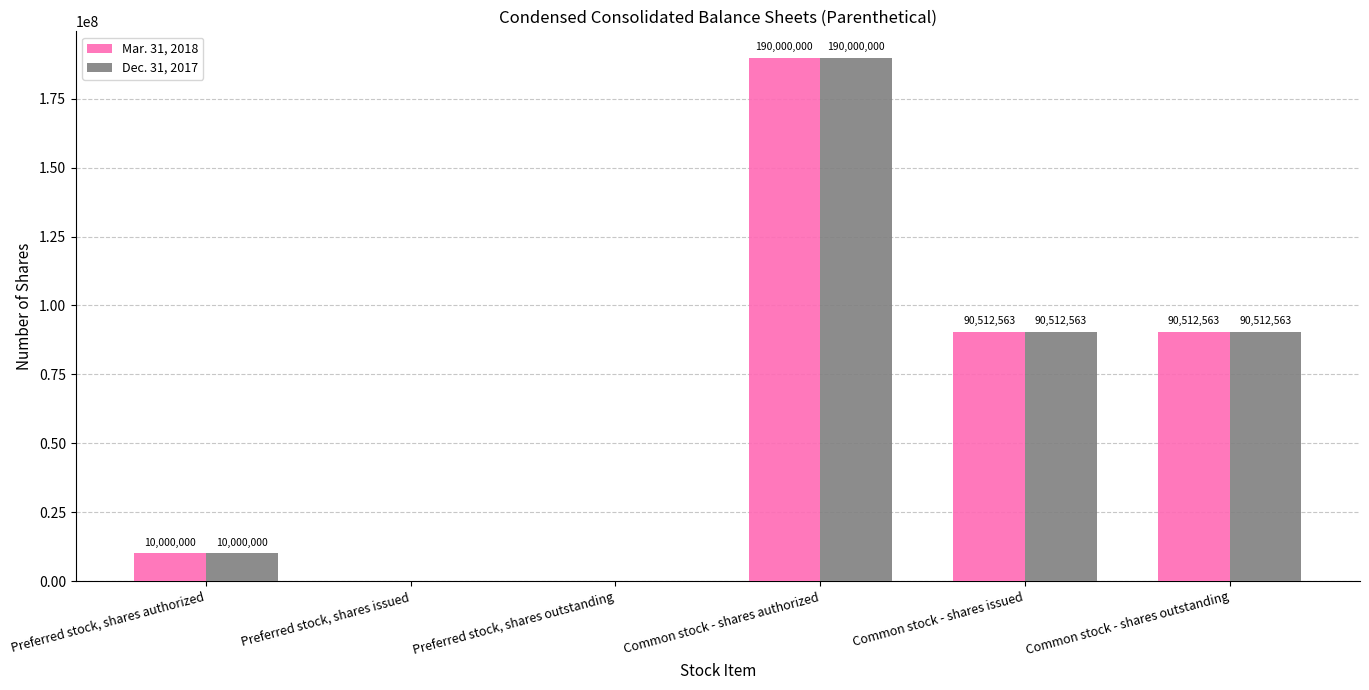

How many values in Mar. 31, 2018 are above zero?

4